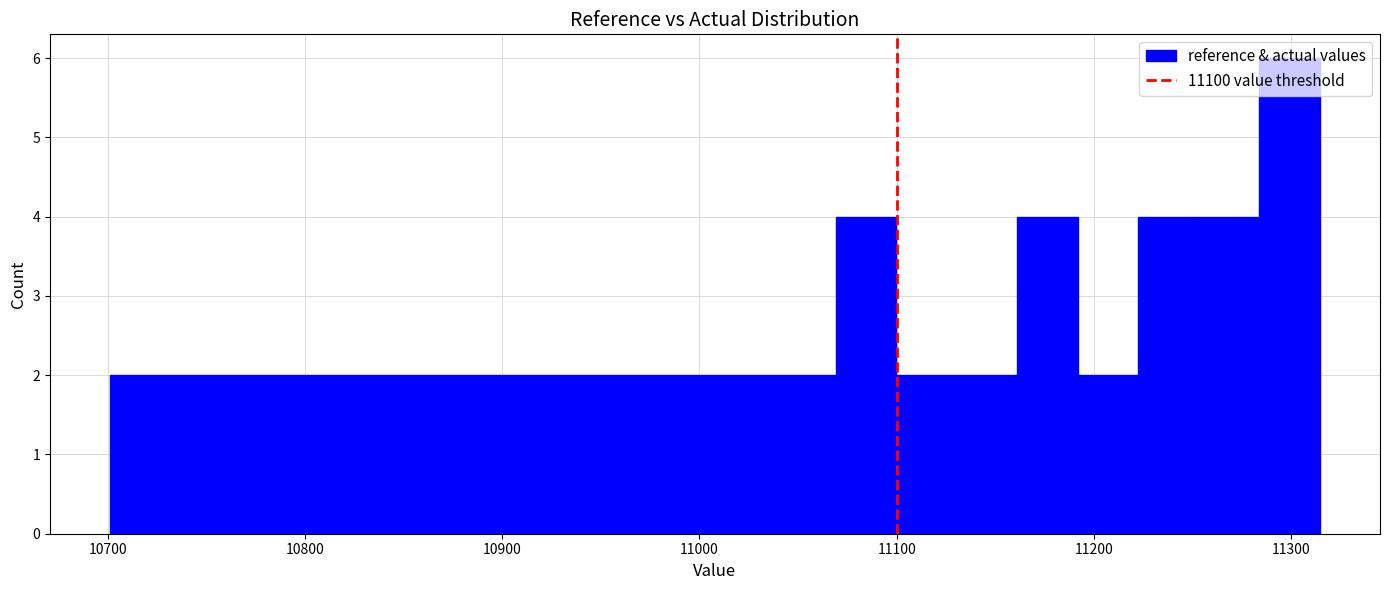

Around what value on the x-axis is the tallest bar? Give the approximate position of its centre, as read against the axis.

11300